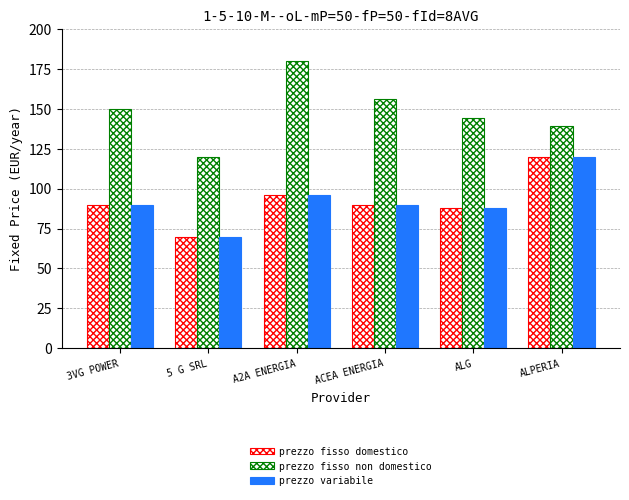

Are the bars grouped side by side (vs. stacked)?

Yes